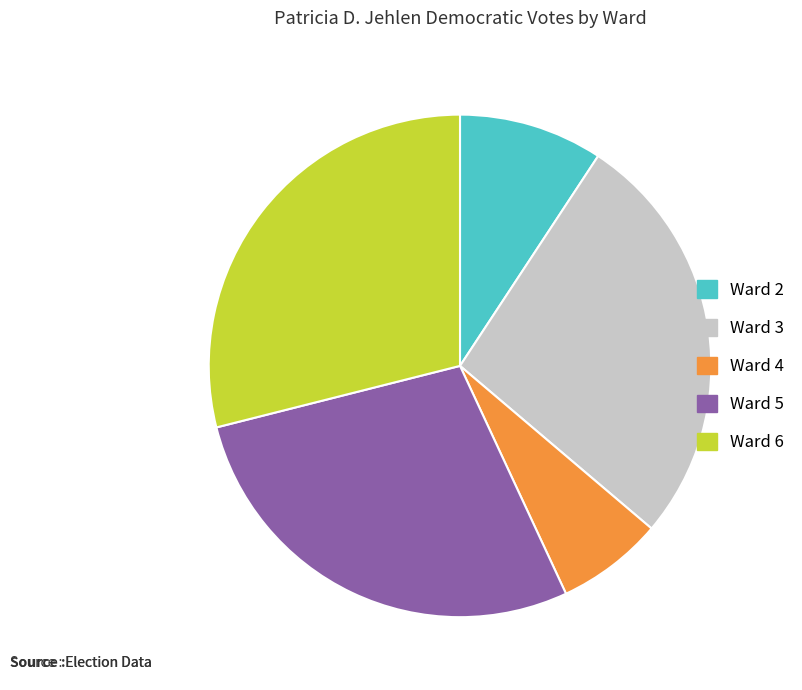

Rank the categories by value from lowest to highest.

Ward 4, Ward 2, Ward 3, Ward 5, Ward 6